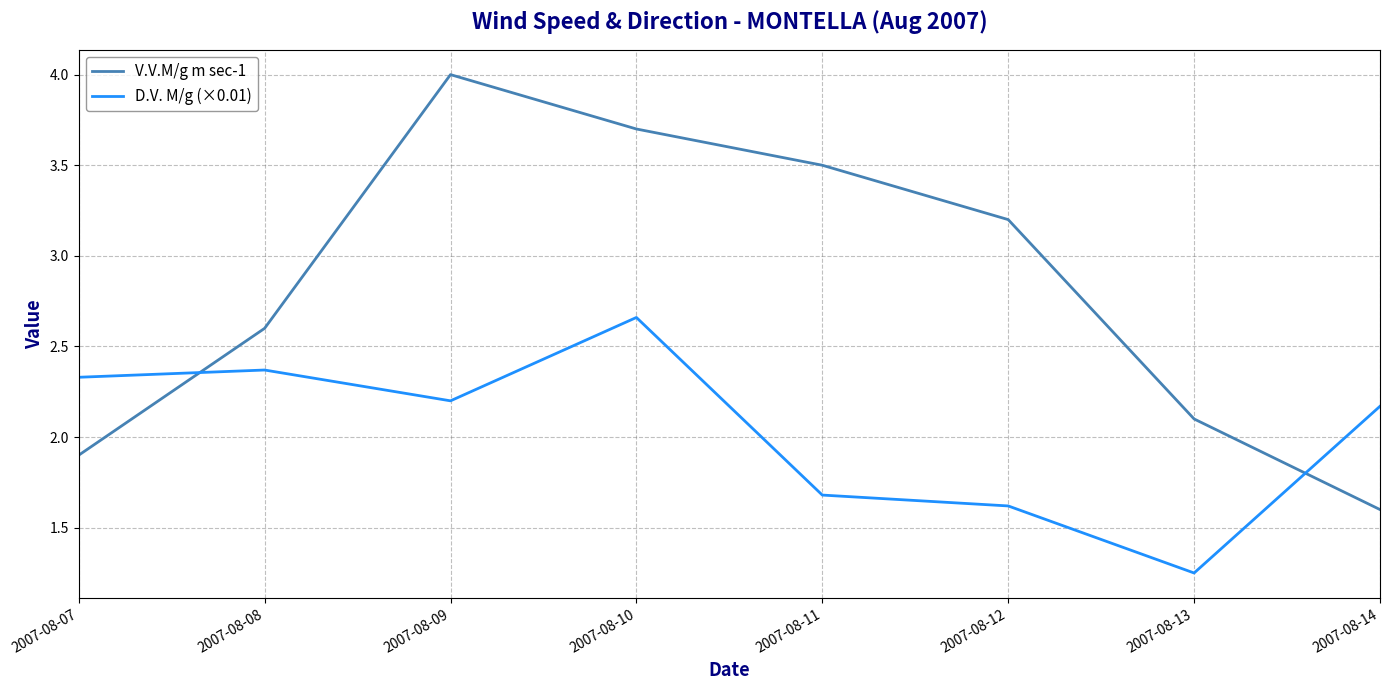

At which label does D.V. M/g (×0.01) reach its peak?

2007-08-10